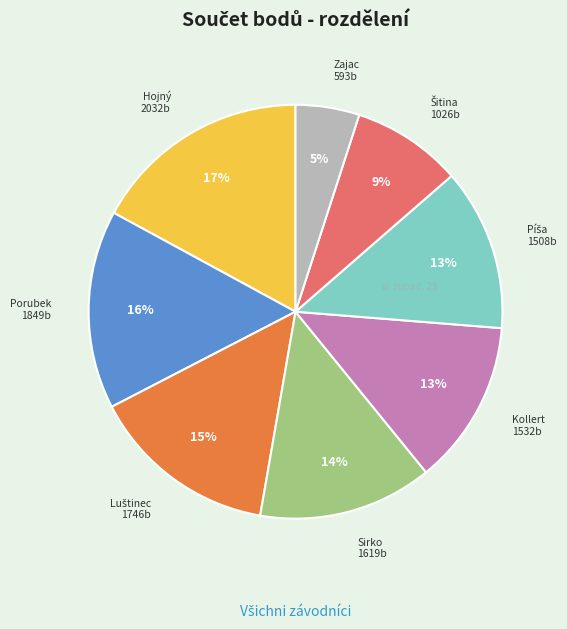

Does any single category account for the majority?

No